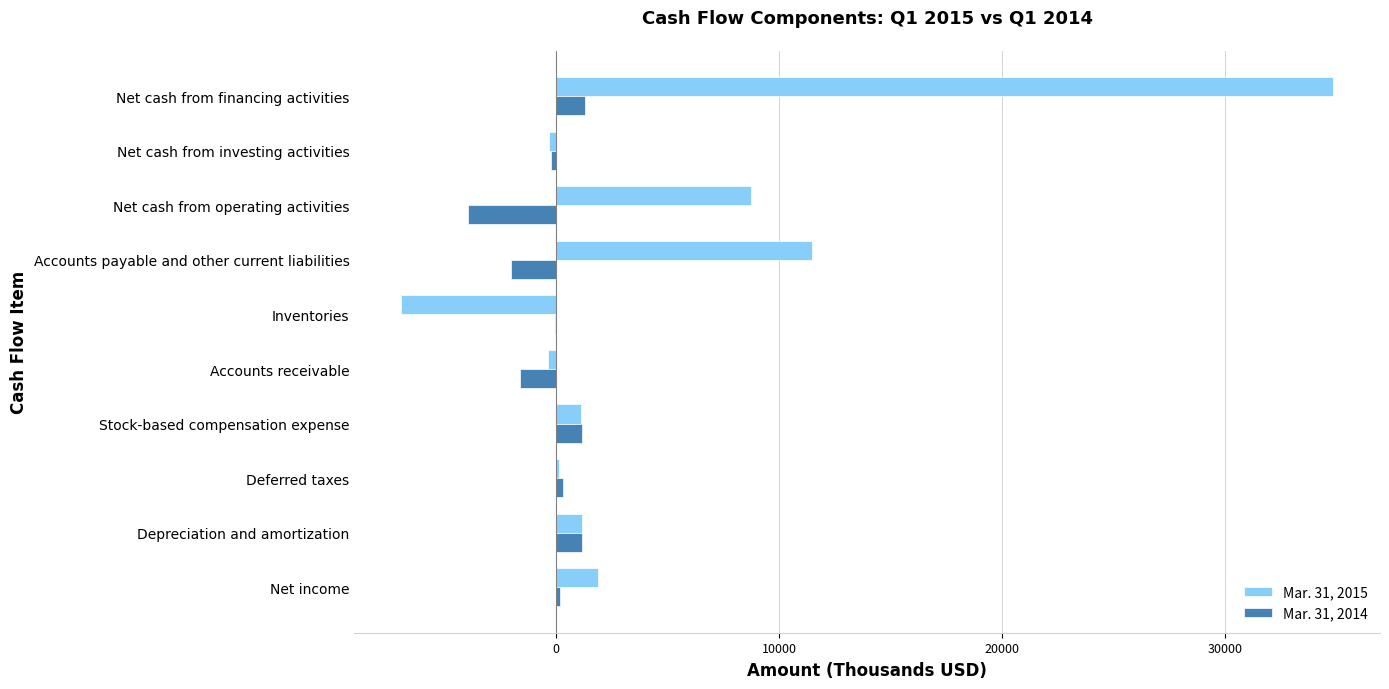

How many distinct data groups are displayed?

2